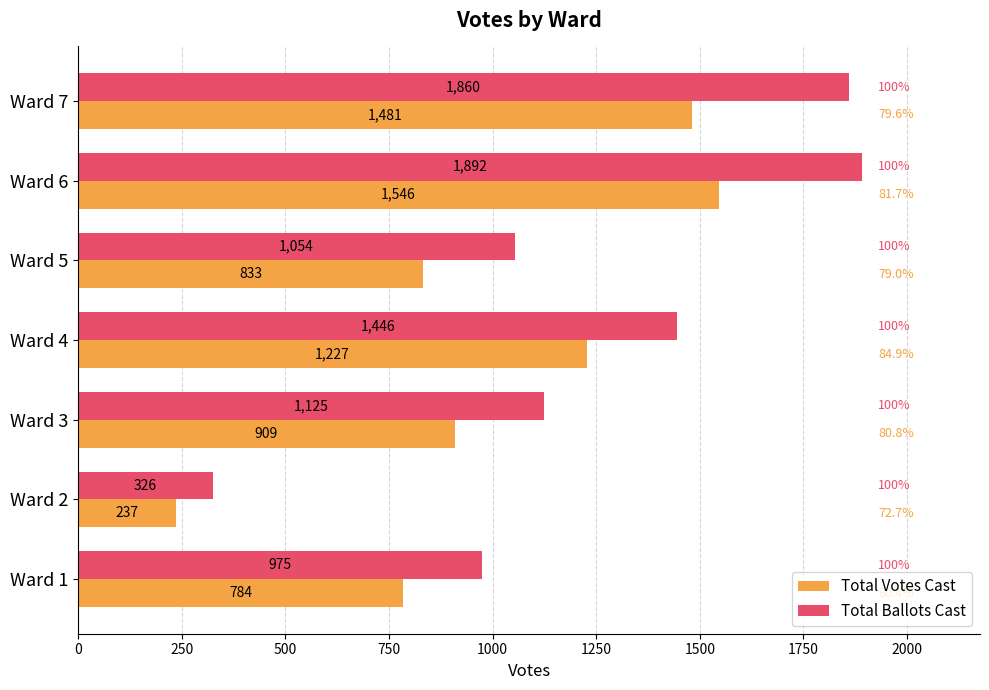

What is the difference between the second highest and minimum values in the Total Votes Cast series?

1244